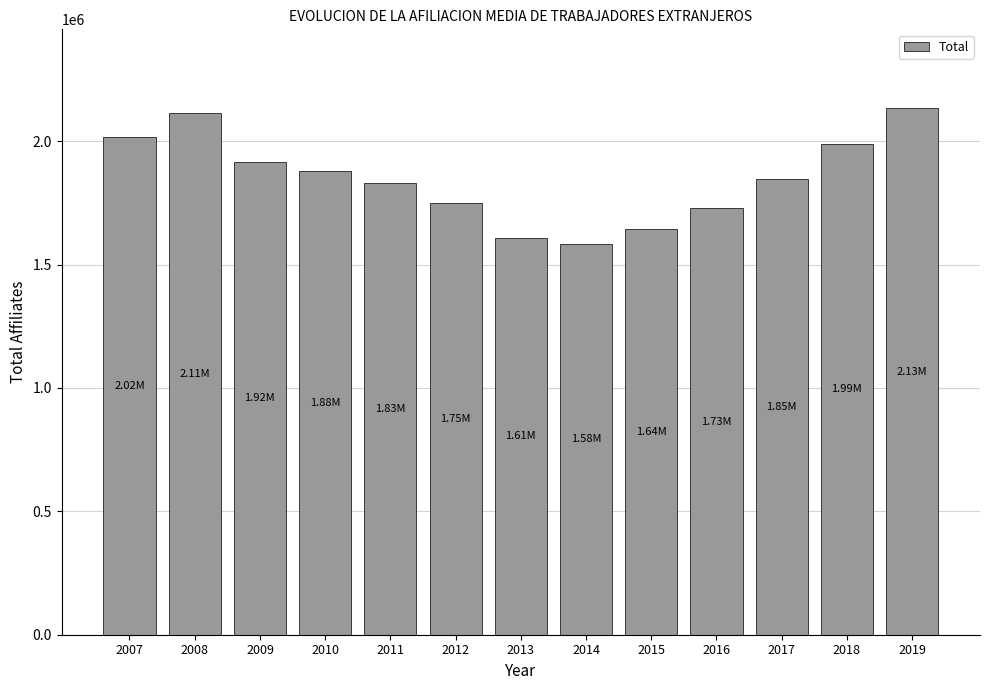

Between 2009 and 2011, which is larger?

2009